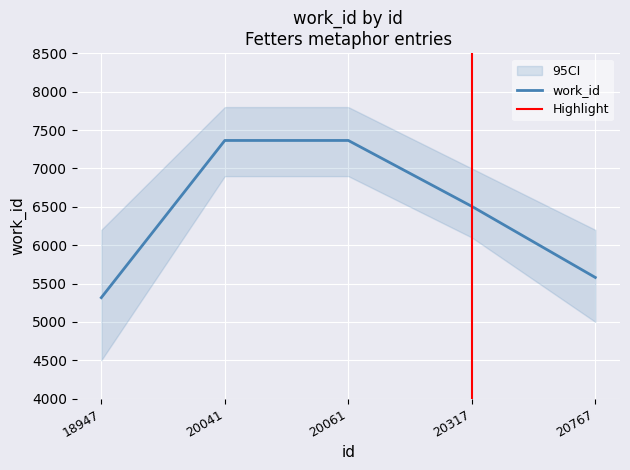

Is it true that the value at 20767 is 8446?

False